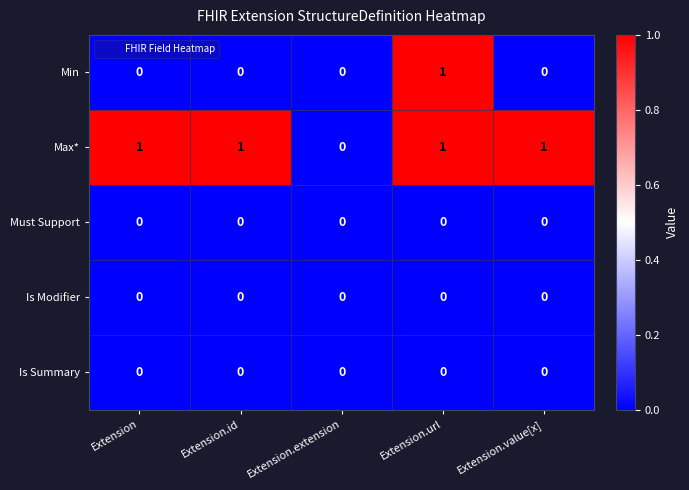

Which series has the largest total across all categories?

Max*